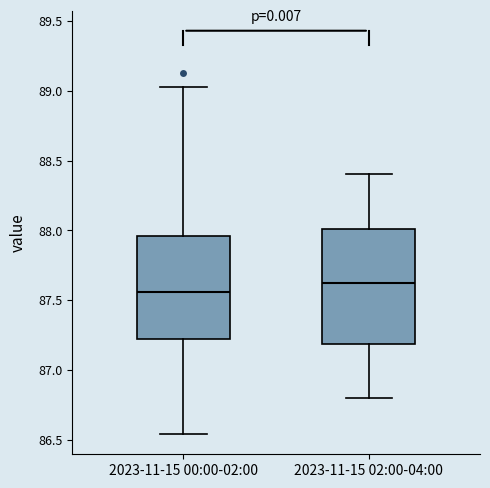

Reading left to right, transcribe this box plot: for each box, give where its median line is, the range the box spans, and where its two whiskers end, as read against the y-axis. The values are not printed on the chart, so give them approximately, as read against the axis.

2023-11-15 00:00-02:00: median 87.55, box 87.20 to 87.95, whiskers 86.55 to 89.05
2023-11-15 02:00-04:00: median 87.65, box 87.20 to 88.00, whiskers 86.80 to 88.40